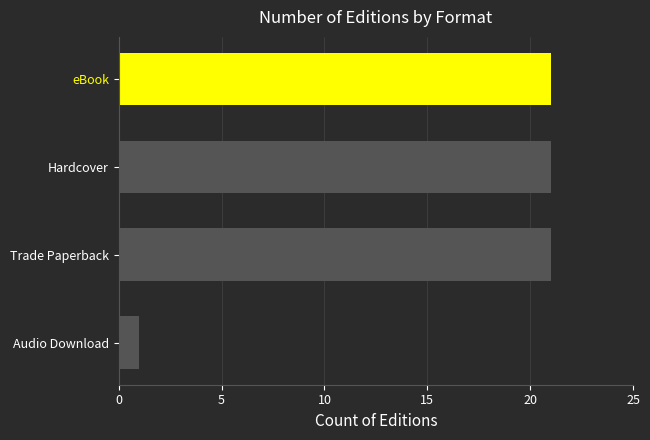

What is the sum of all values?

64